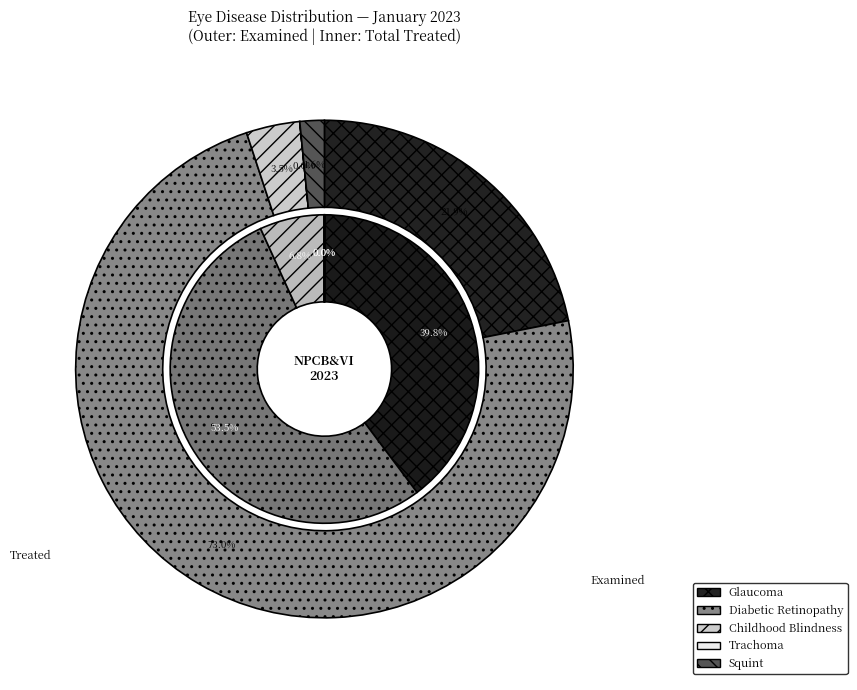

Which slice is the smallest?

Trachoma